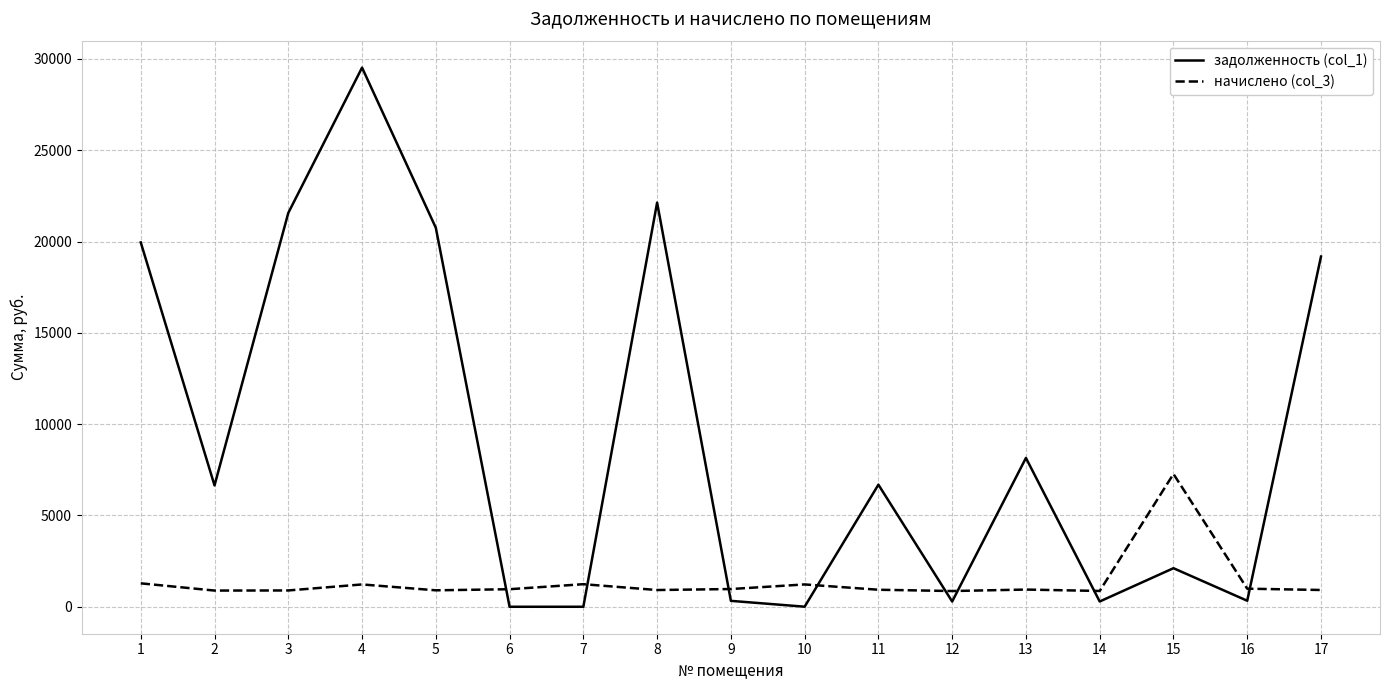

Which series ends up on top after the final intersection of начислено (col_3) and задолженность (col_1)?

задолженность (col_1)